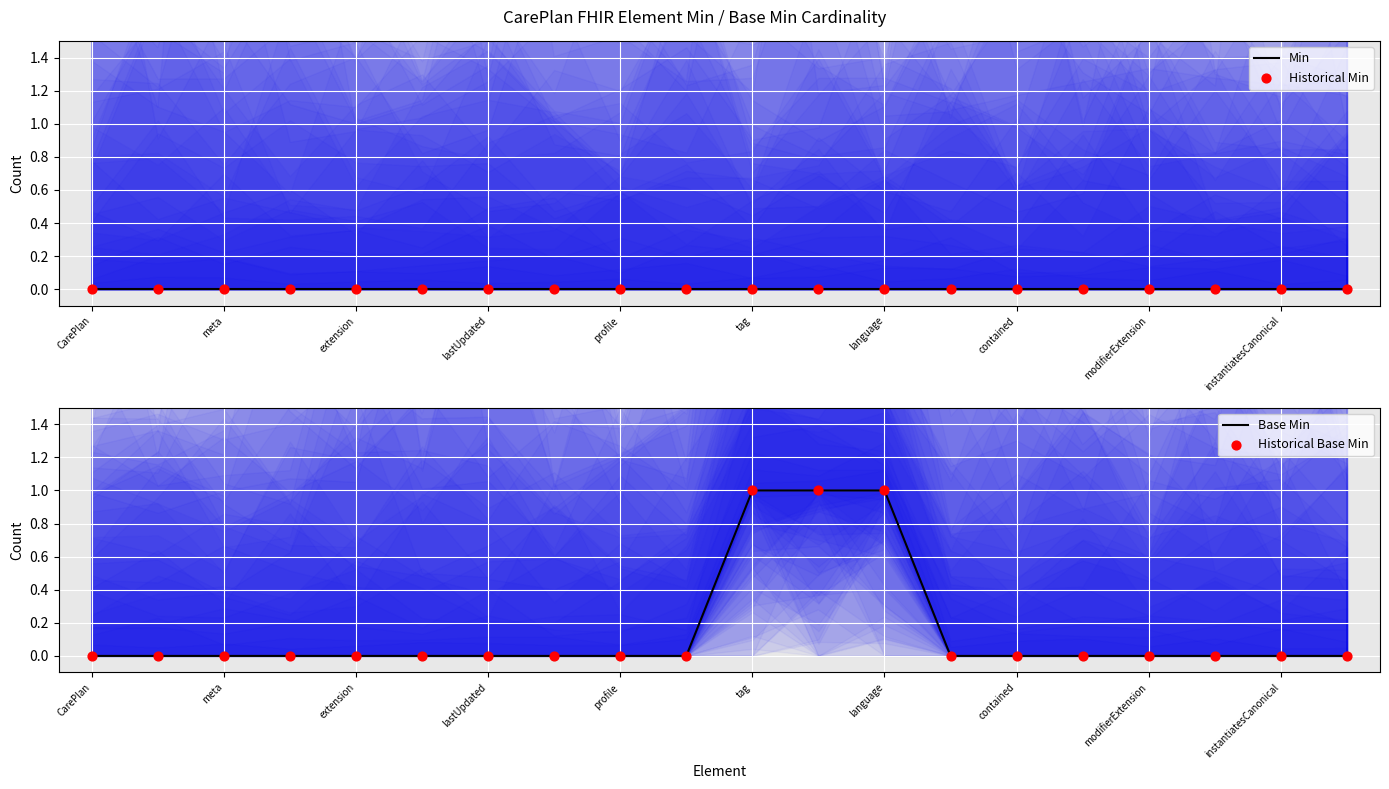

Which series has the largest total across all categories?

Base Min